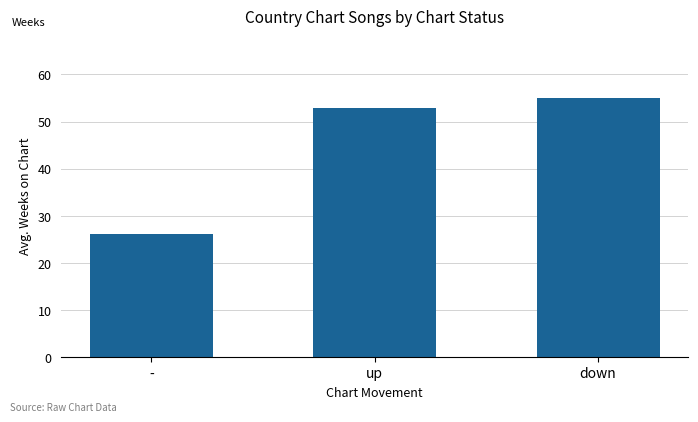

Which label corresponds to the largest value in the chart?

down